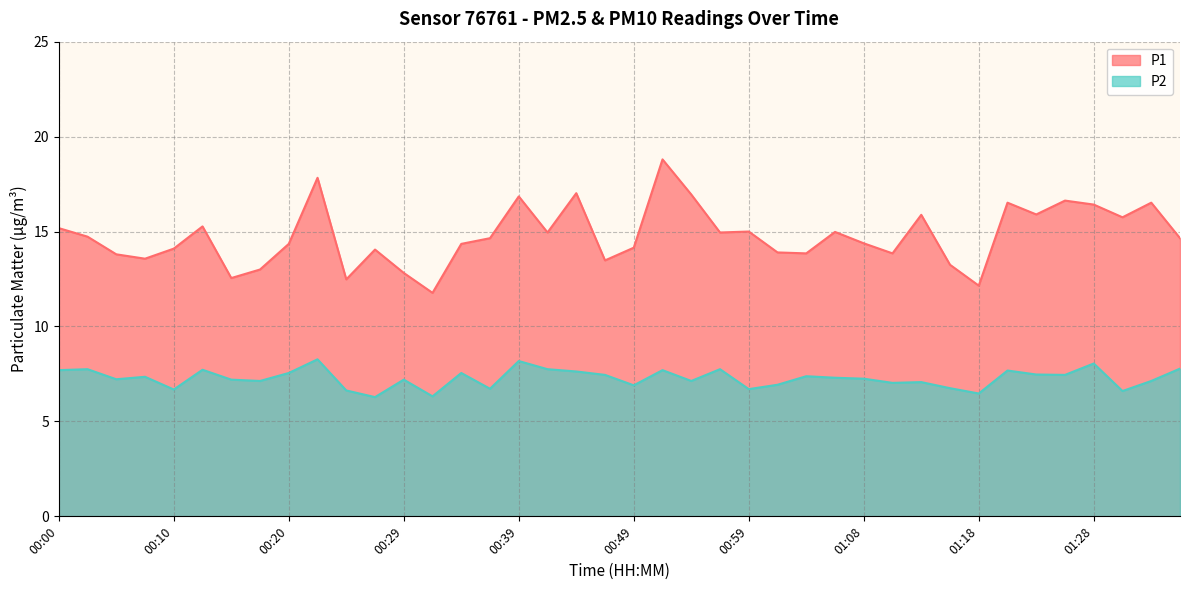

At which category does P2 reach its first local peak?

00:03